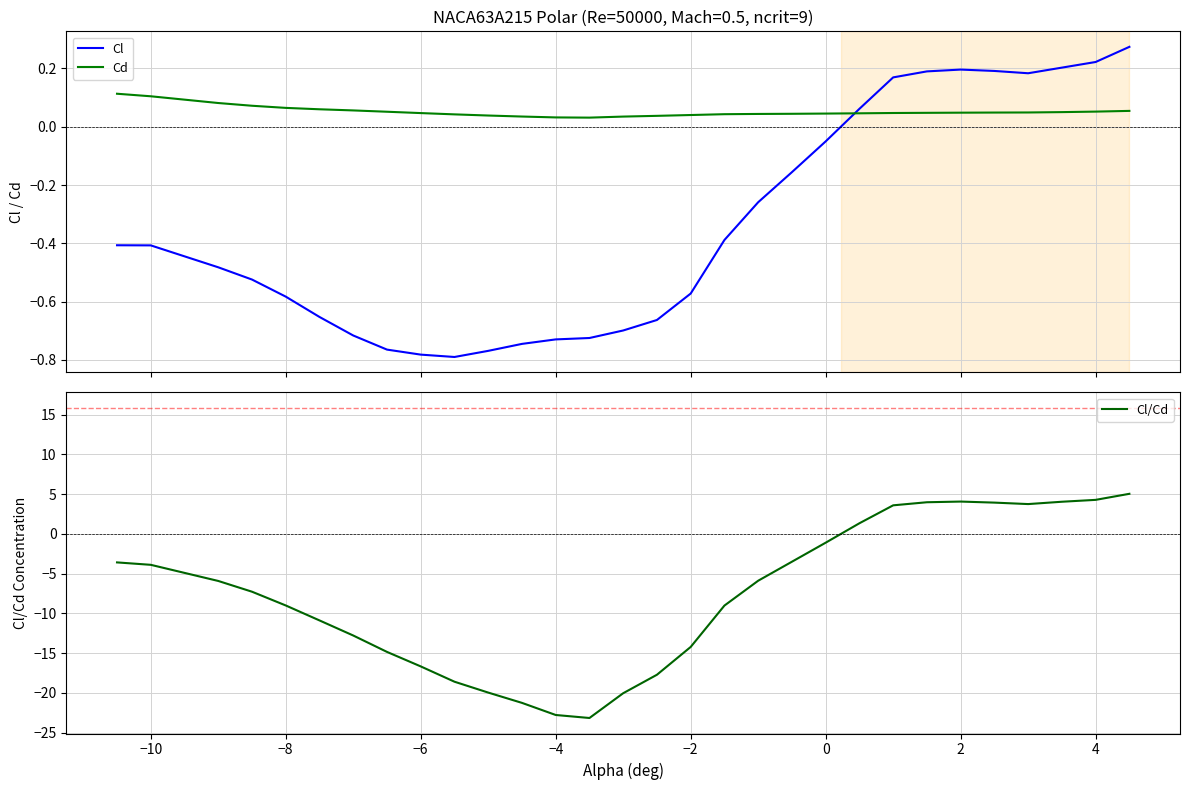

After their last crossing, which series has the higher values: Cl or Cd?

Cl